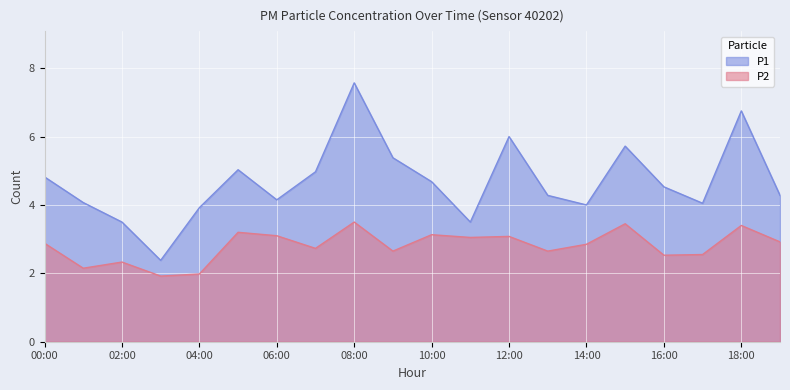

What is the value of the P1 point at the 8th from the left?

5.0